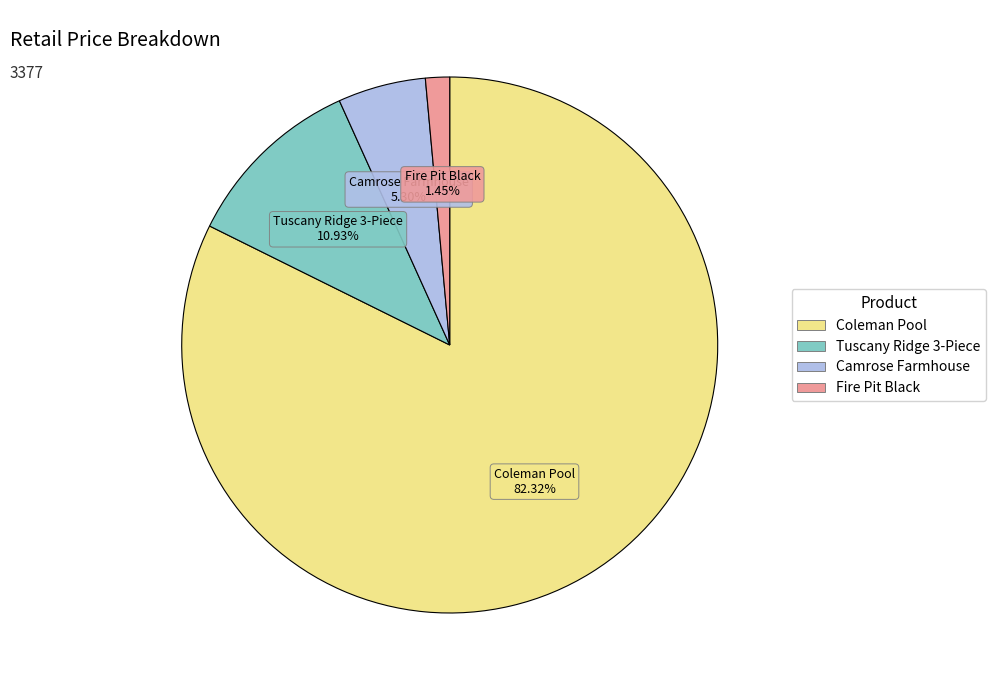

Which has a higher value, Fire Pit Black or Coleman Pool?

Coleman Pool